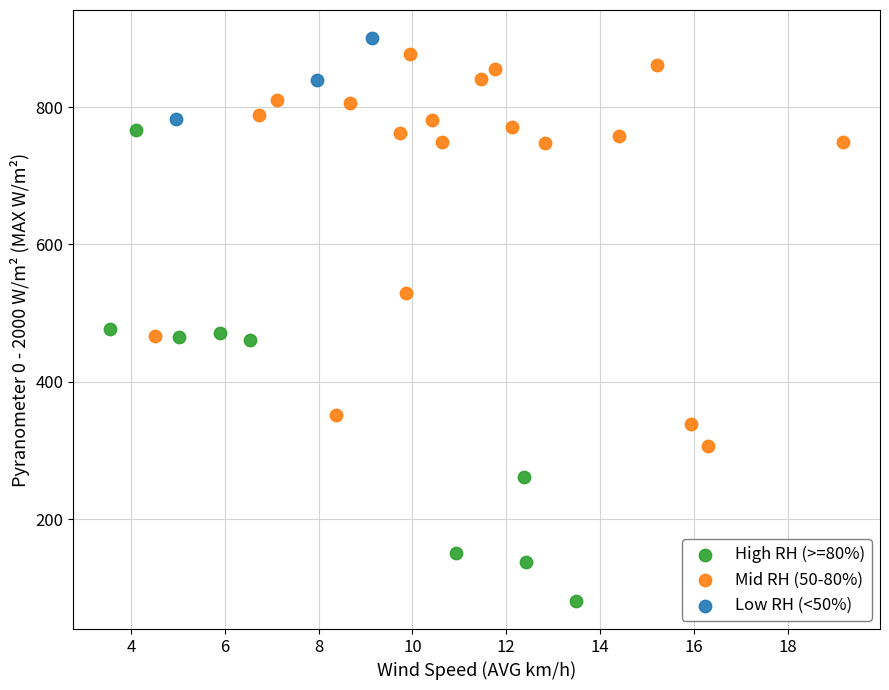

Which series reaches the minimum Y coordinate?

High RH (>=80%)